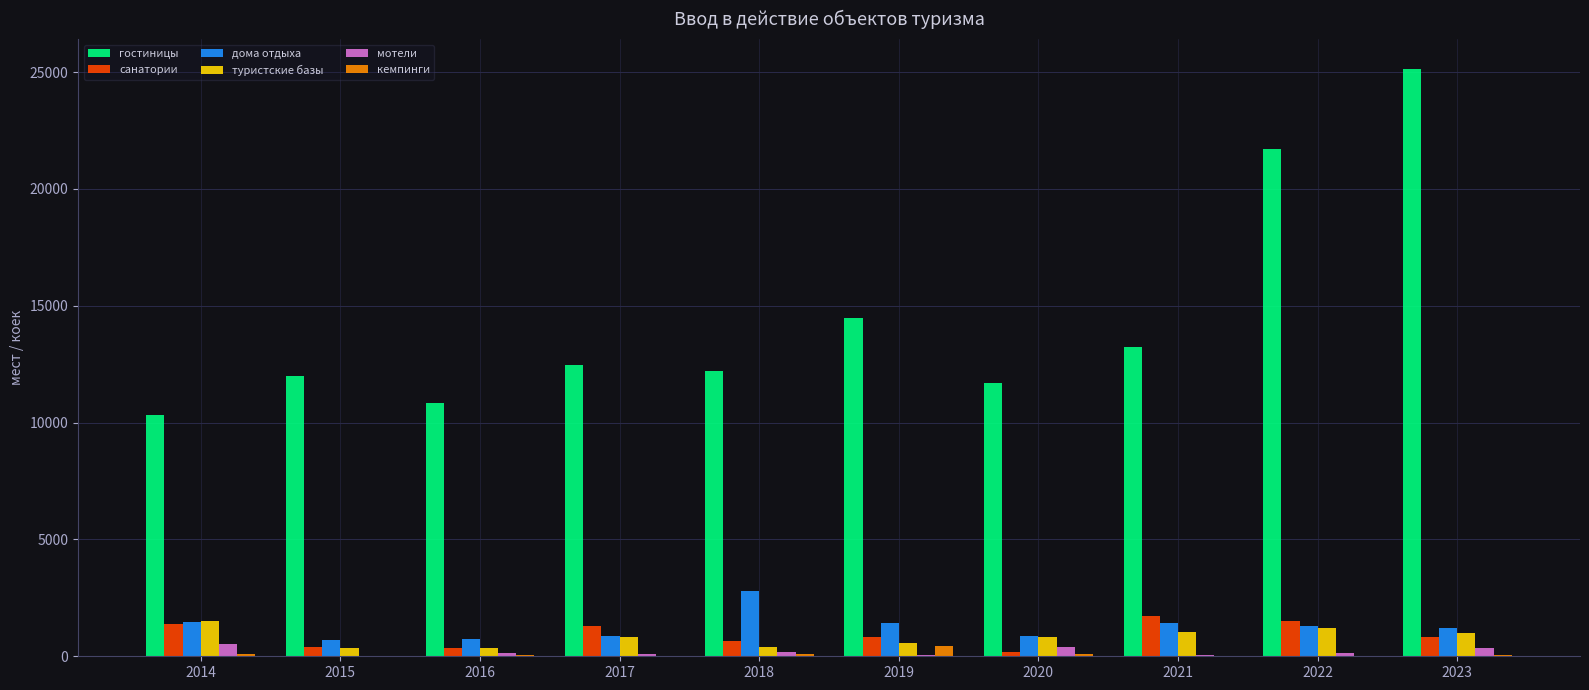

Which series has the largest total across all categories?

гостиницы